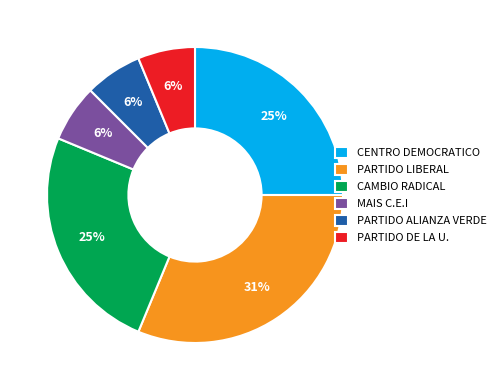

Count the number of slices in the pie.

6